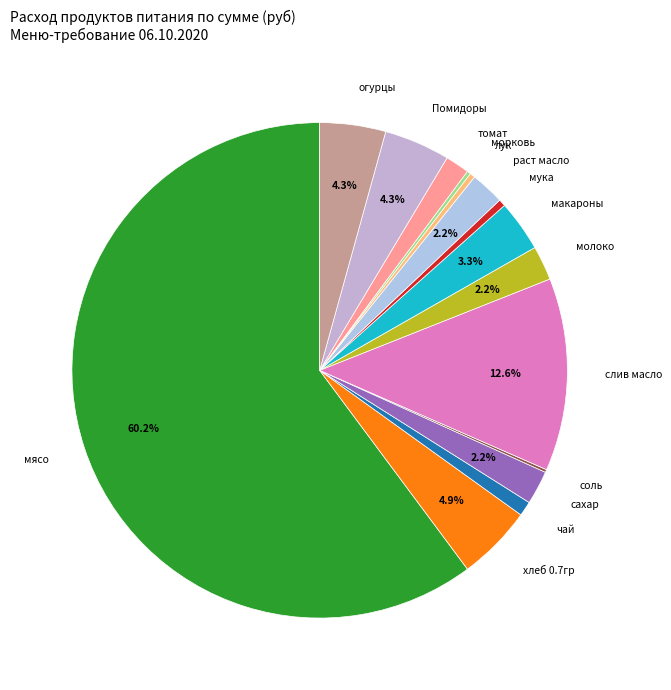

Which category has the biggest portion of the pie?

мясо